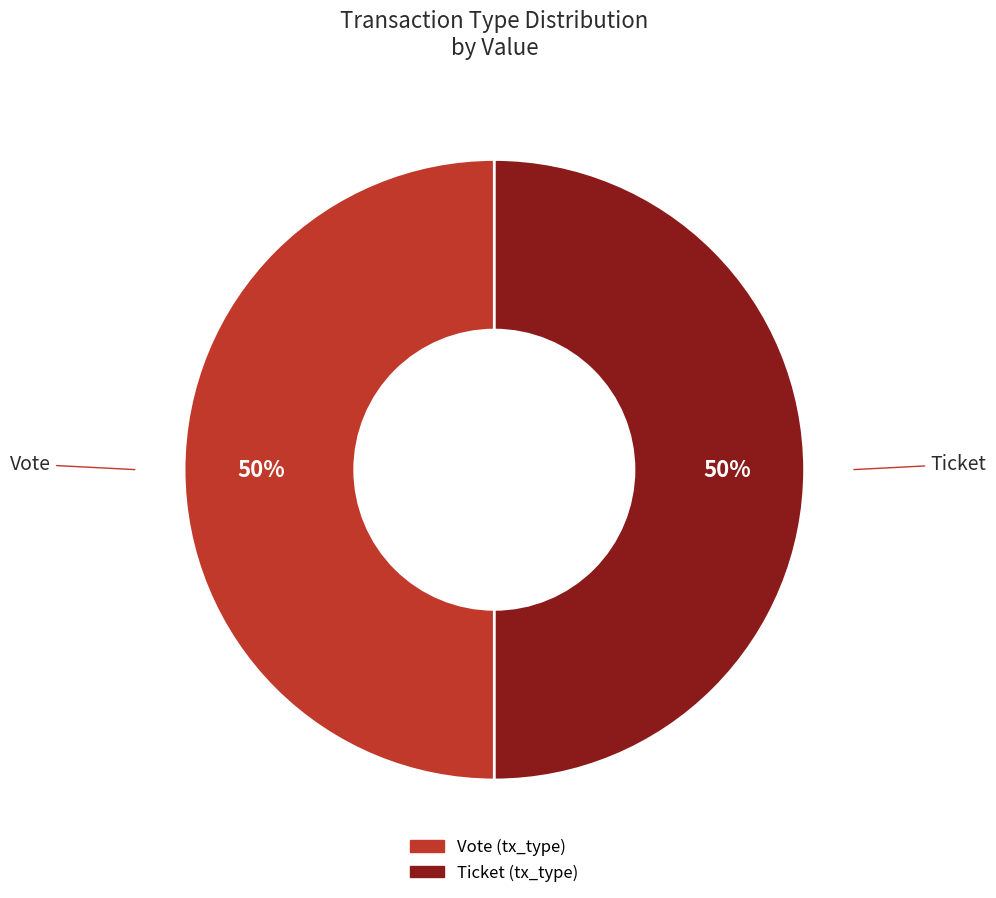

Is the sum of Vote and Ticket greater than half?

Yes